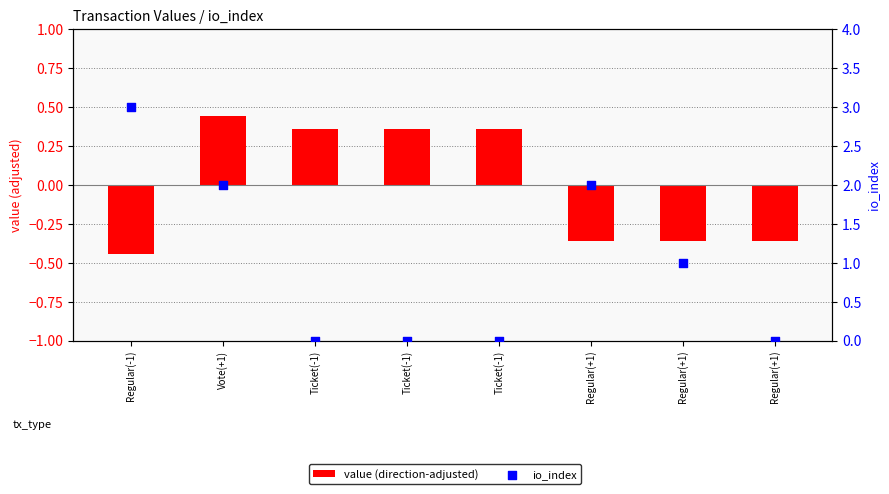

At which category is the sum across all series the highest?

Regular(-1)